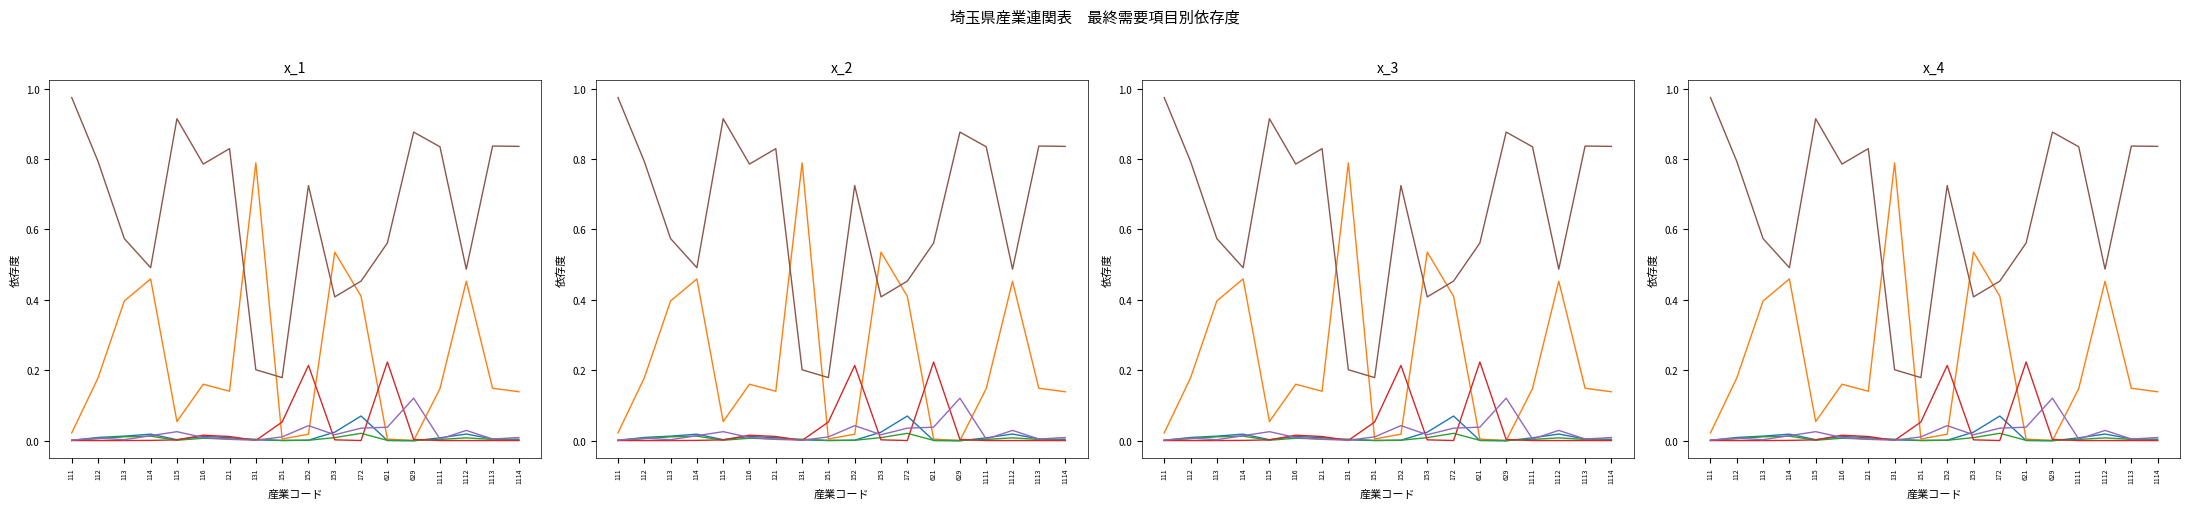

At how many categories does at least one series exceed 0?

18